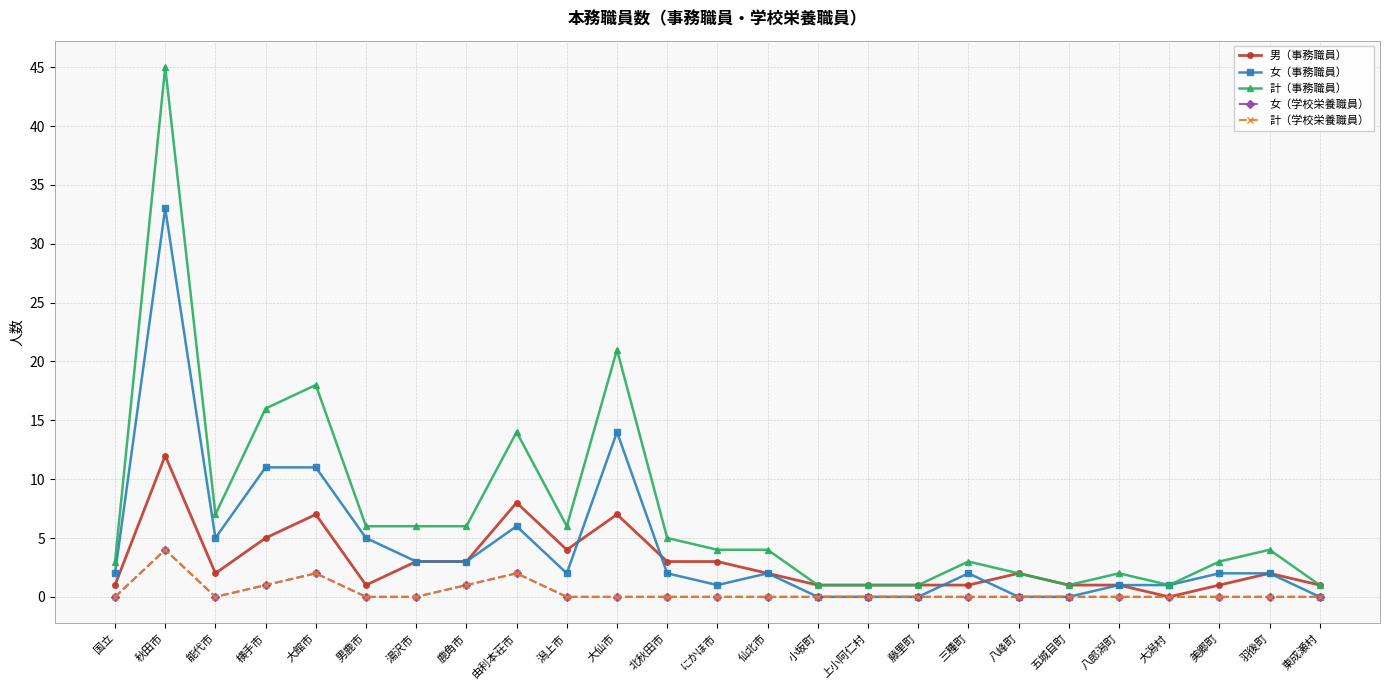

Which category has the lowest value in the 計（学校栄養職員） series?

国立